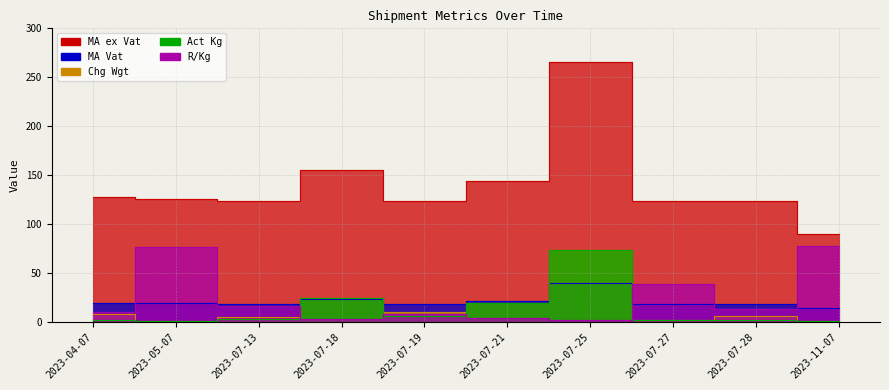

Which series changed the most between 2023-05-07 and 2023-07-25?

MA ex Vat